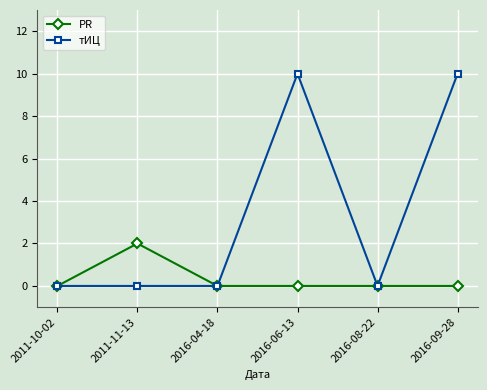

Count the тИЦ values in the range 0 to 10.

6